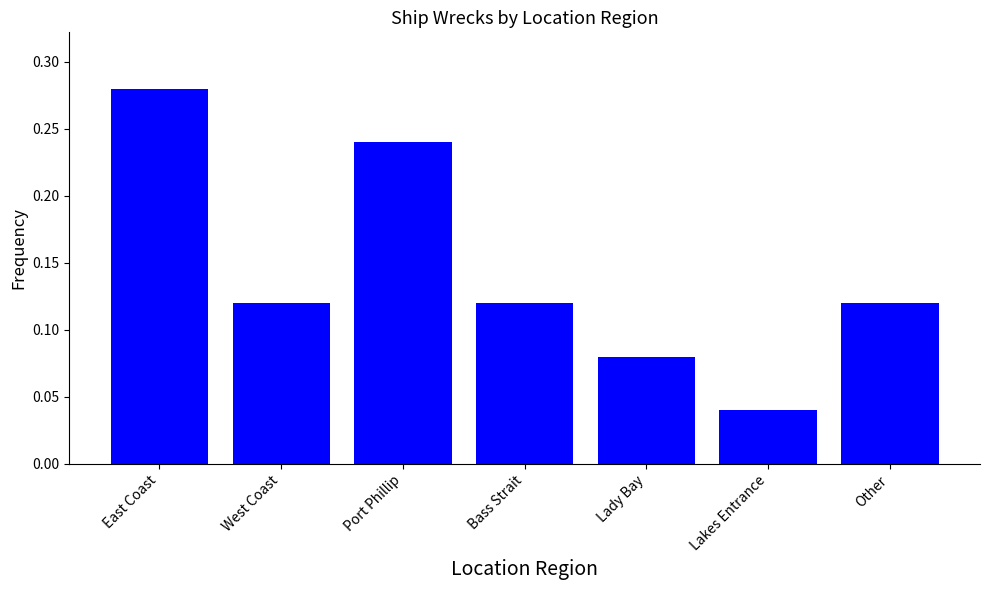

The chart shows a value of 0.0 at Lady Bay. True or false?

False